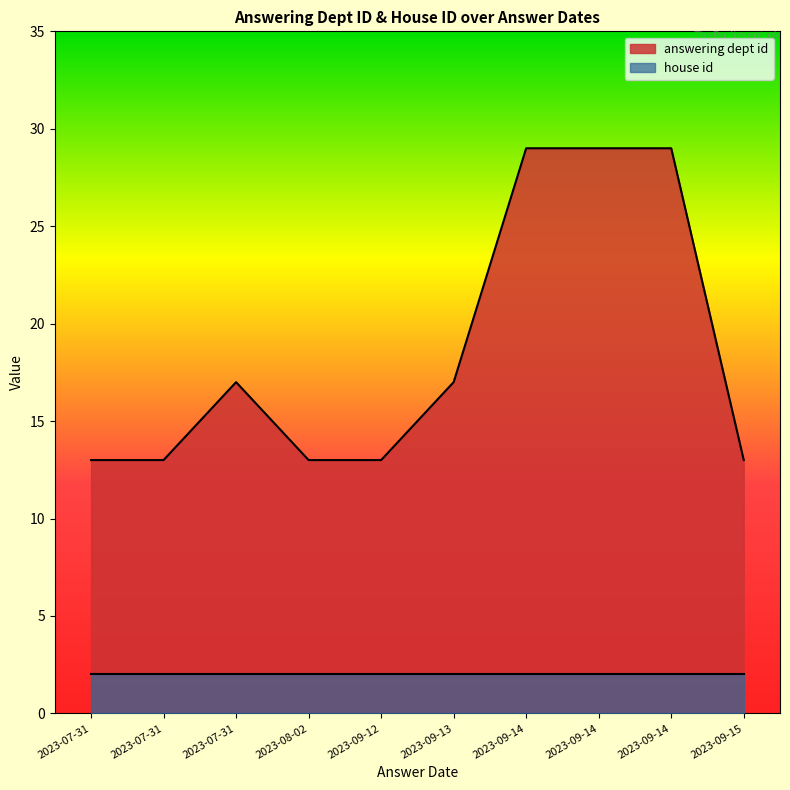

The answering dept id series shows 17 at 2023-07-31. True or false?

True